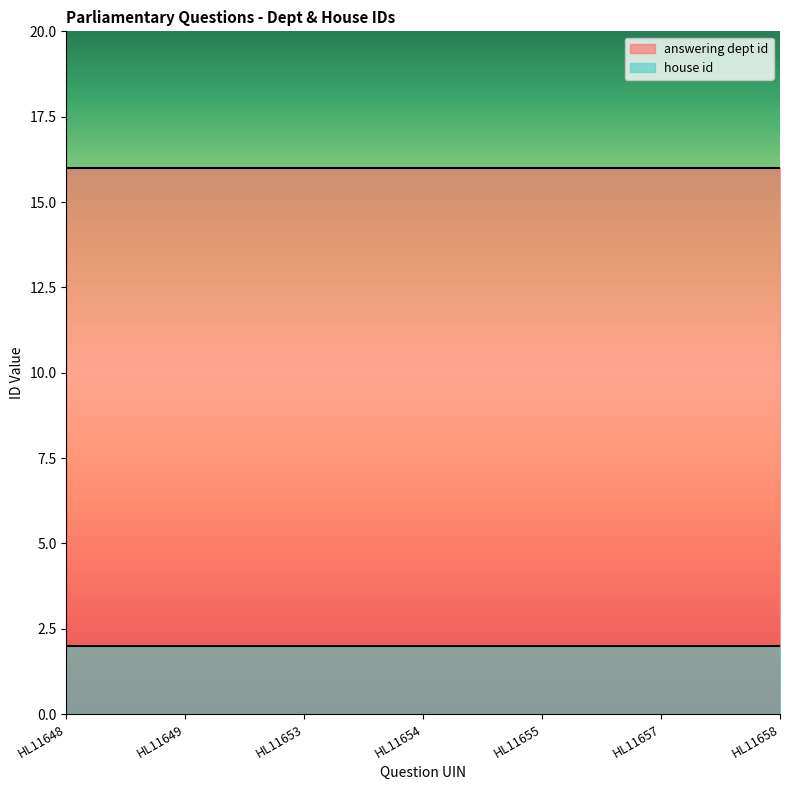

Which series has the largest total across all categories?

answering dept id